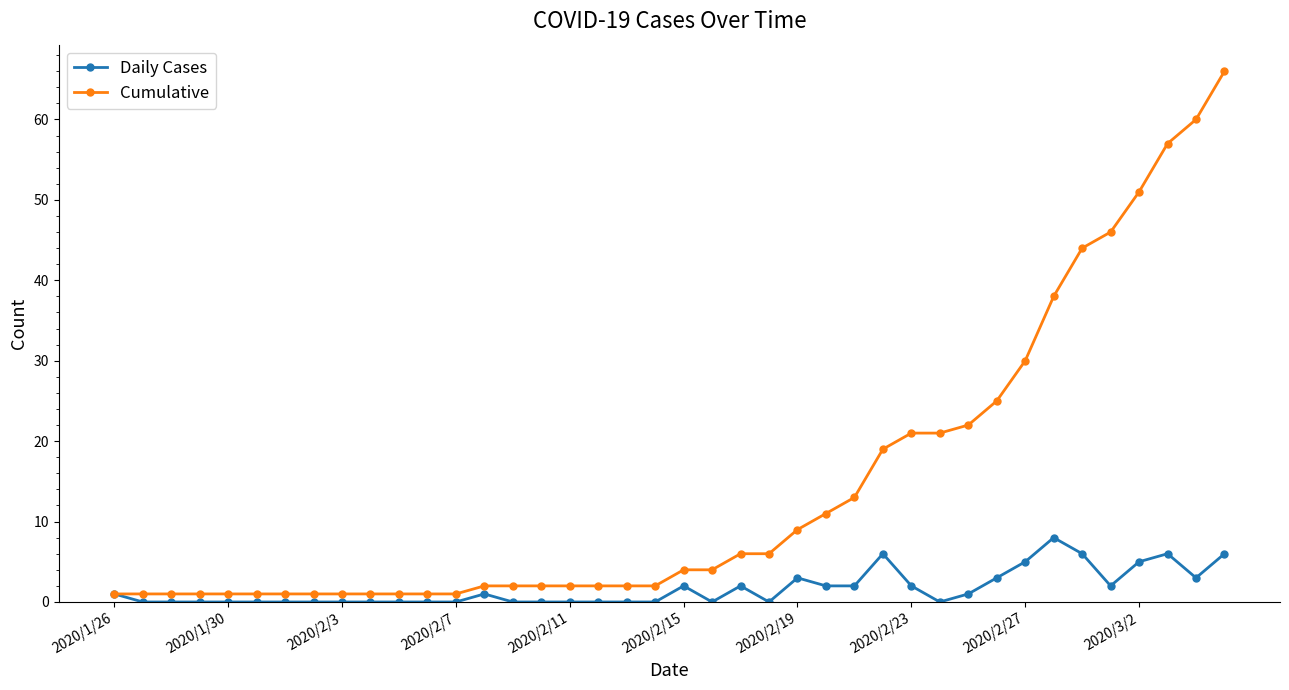

Reading left to right, list all the values displayed in this chart.

Daily Cases: 1	0	0	0	0	0	0	0	0	0	0	0	0	1	0	0	0	0	0	0	2	0	2	0	3	2	2	6	2	0	1	3	5	8	6	2	5	6	3	6
Cumulative: 1	1	1	1	1	1	1	1	1	1	1	1	1	2	2	2	2	2	2	2	4	4	6	6	9	11	13	19	21	21	22	25	30	38	44	46	51	57	60	66